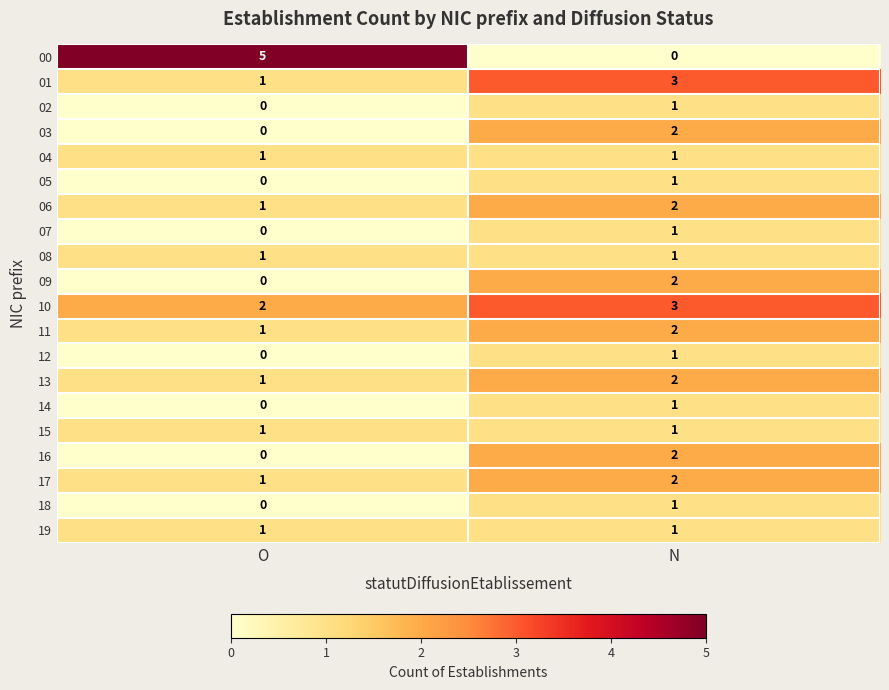

At which category is the sum across all series the highest?

N